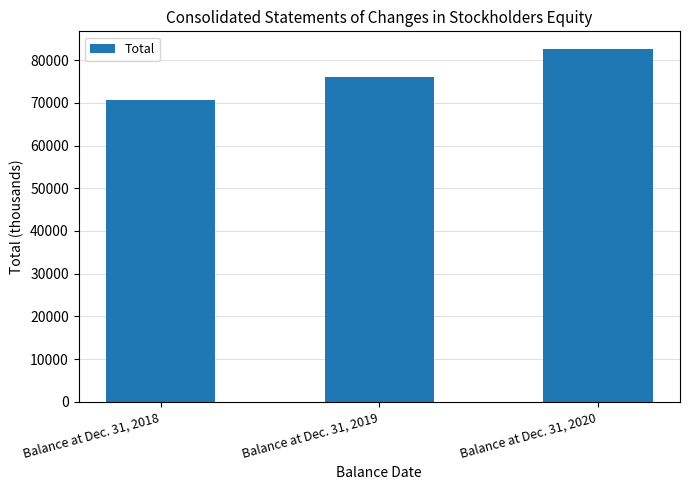

Between Balance at Dec. 31, 2018 and Balance at Dec. 31, 2020, which is larger?

Balance at Dec. 31, 2020